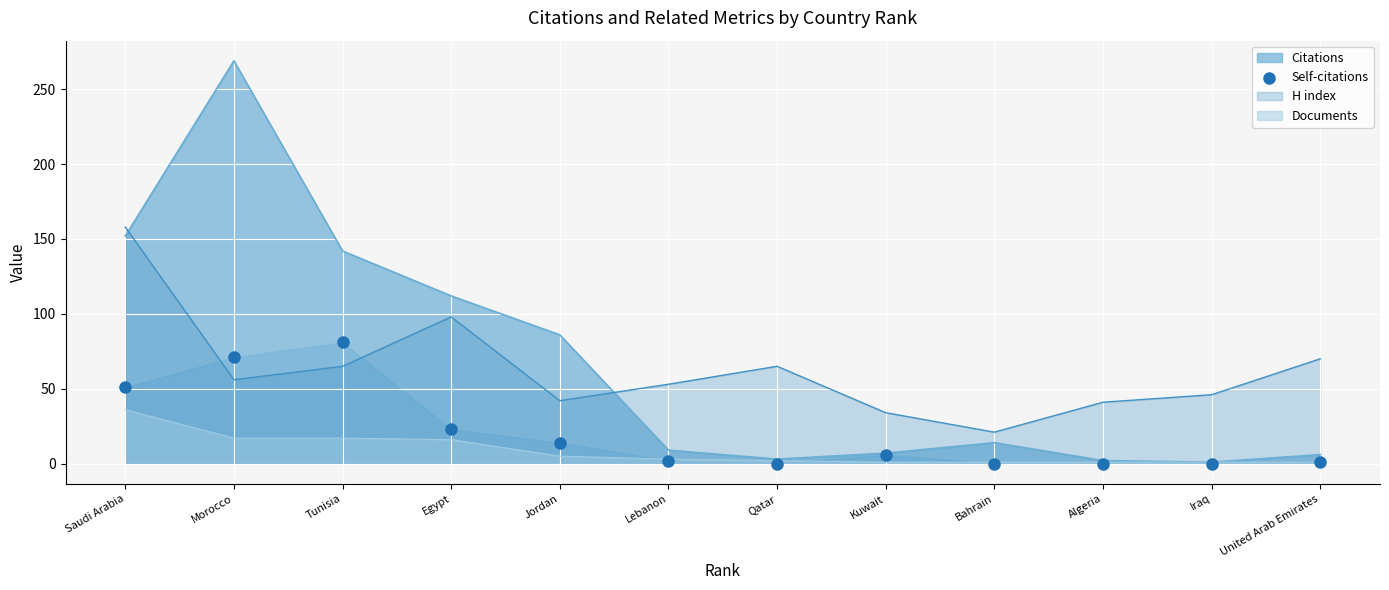

True or false: H index has a value of 70 at United Arab Emirates.

True